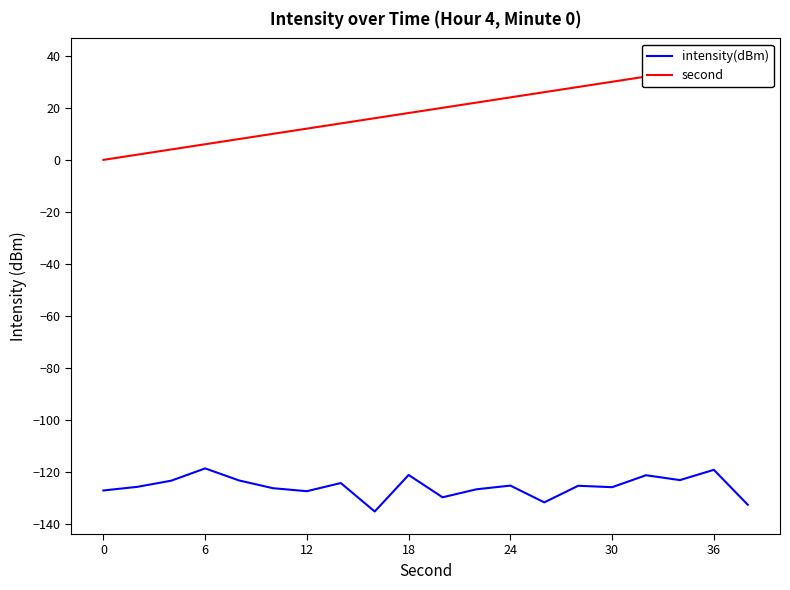

What is the average value of the intensity(dBm) series?

-125.5